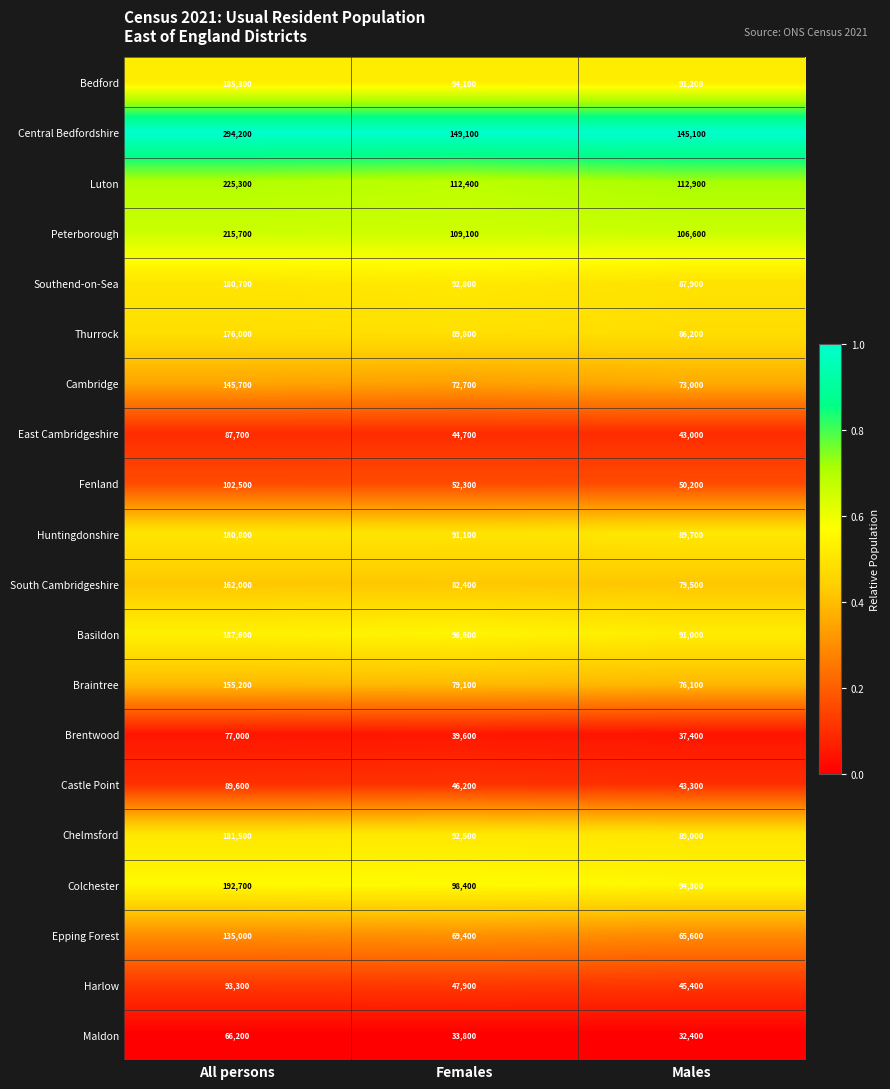

At which category is the sum across all series the highest?

All persons